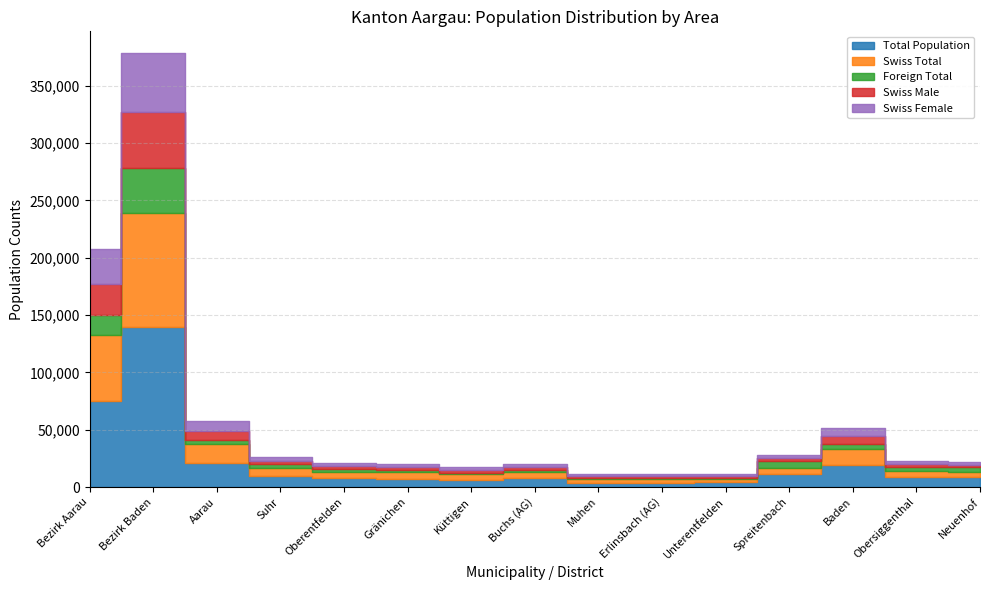

Where does the Foreign Total series first go above 2770?

Bezirk Aarau